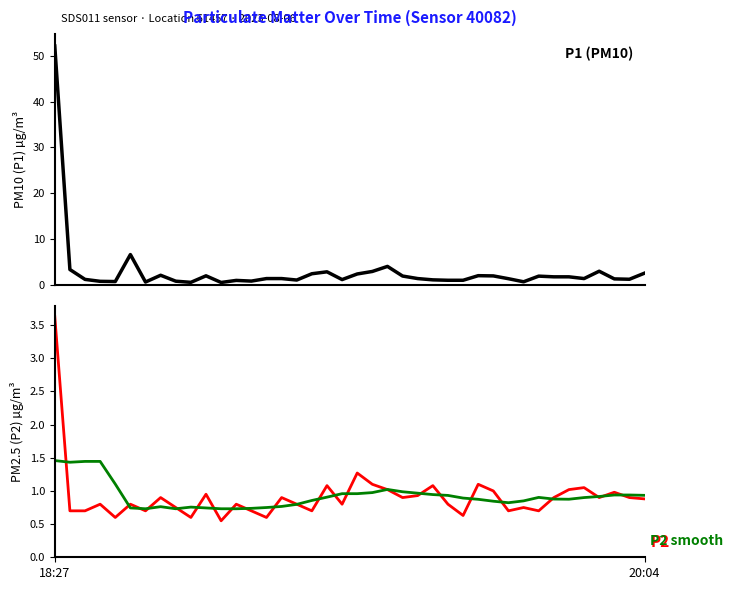

Is the value of P1 at 36 greater than the value of P2 (smoothed) at 11?

Yes